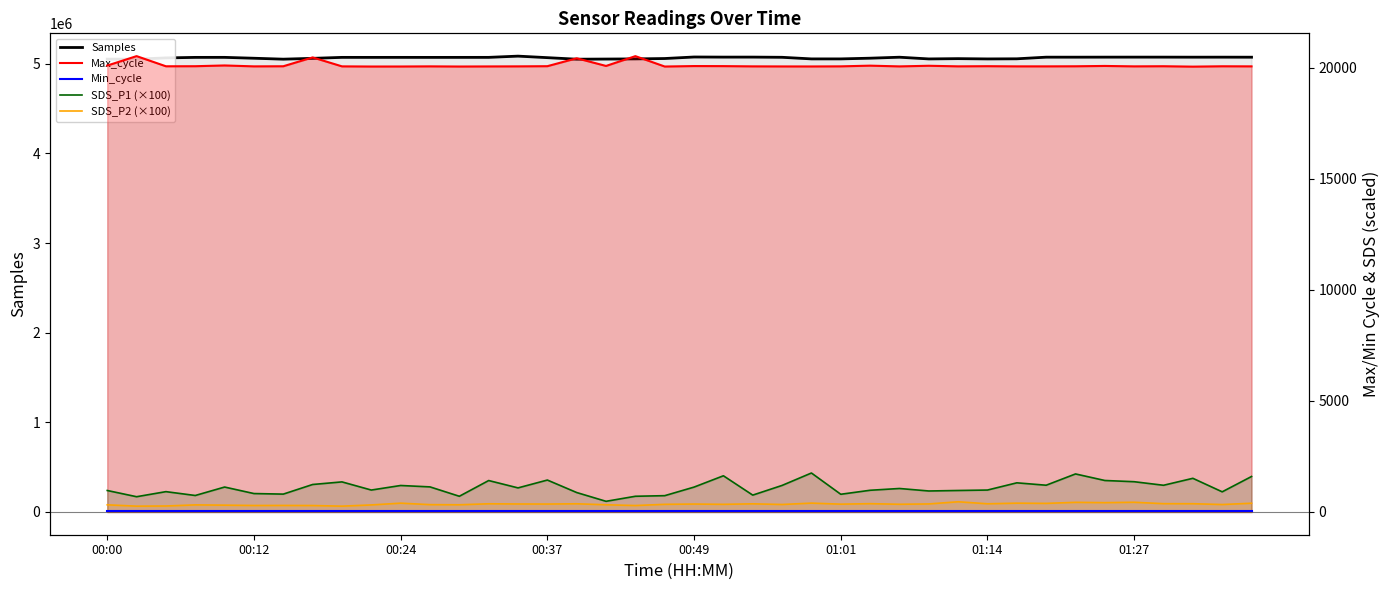

Is it true that Max_cycle equals 6978.1 at 00:37?

False